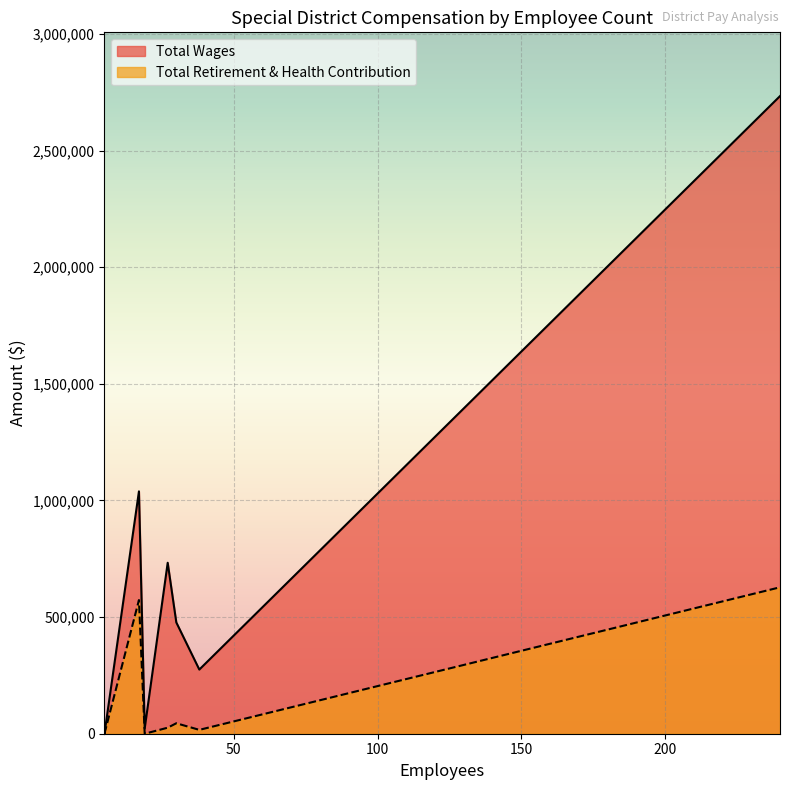

How many positive values does the Total Retirement & Health Contribution series have?

5